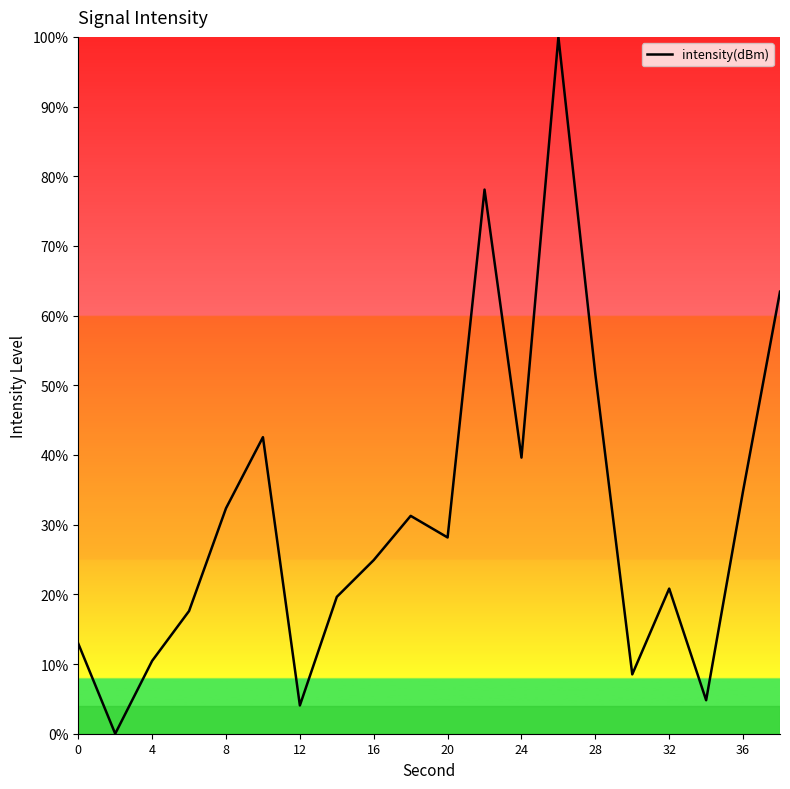

What is the greatest value displayed?

100.0